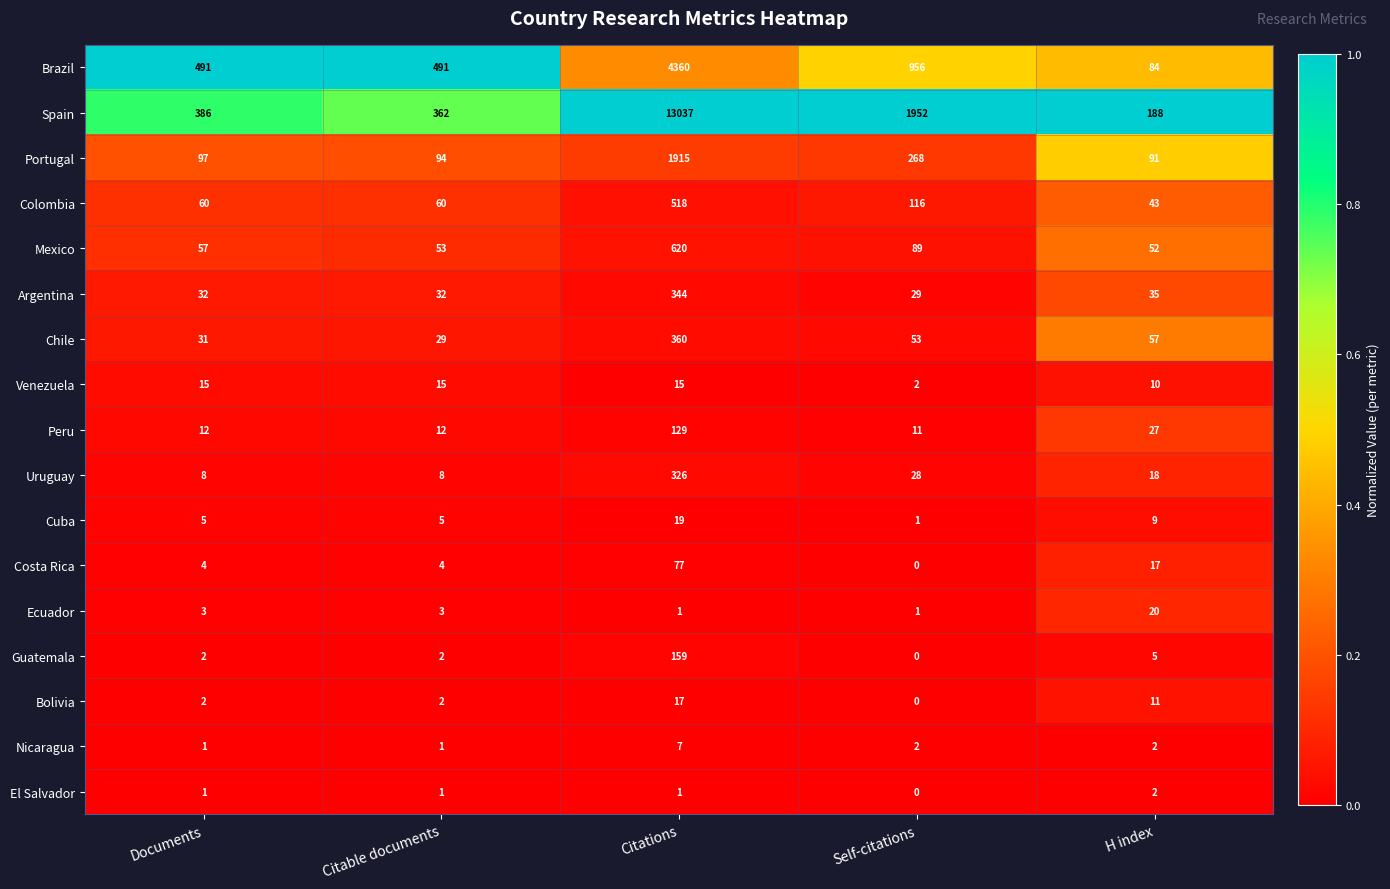

What is the total value across all series at Documents?

1207